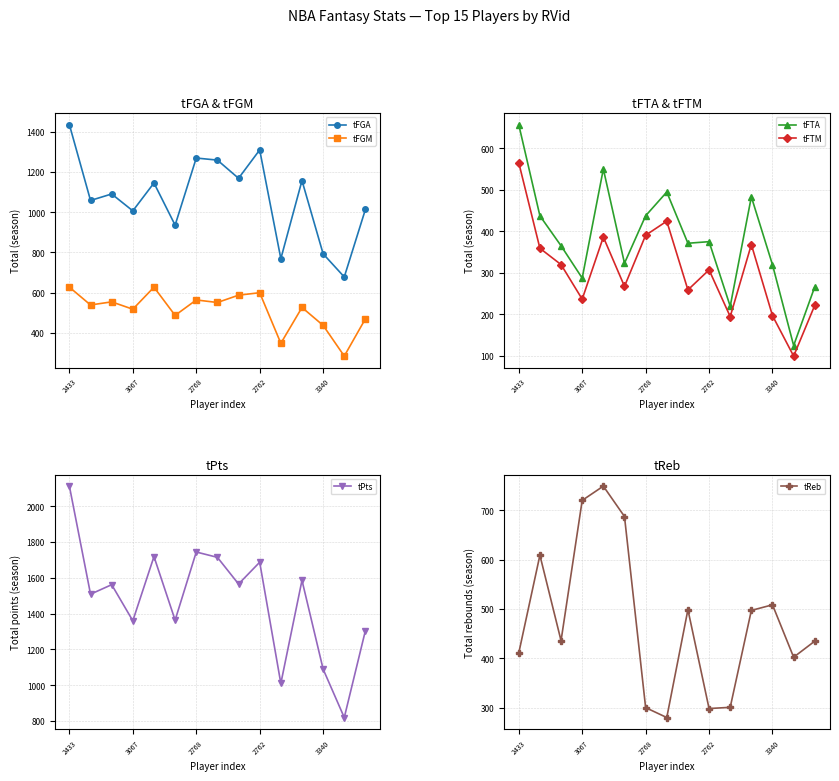

What is the highest value of the tFGM series?

627.7